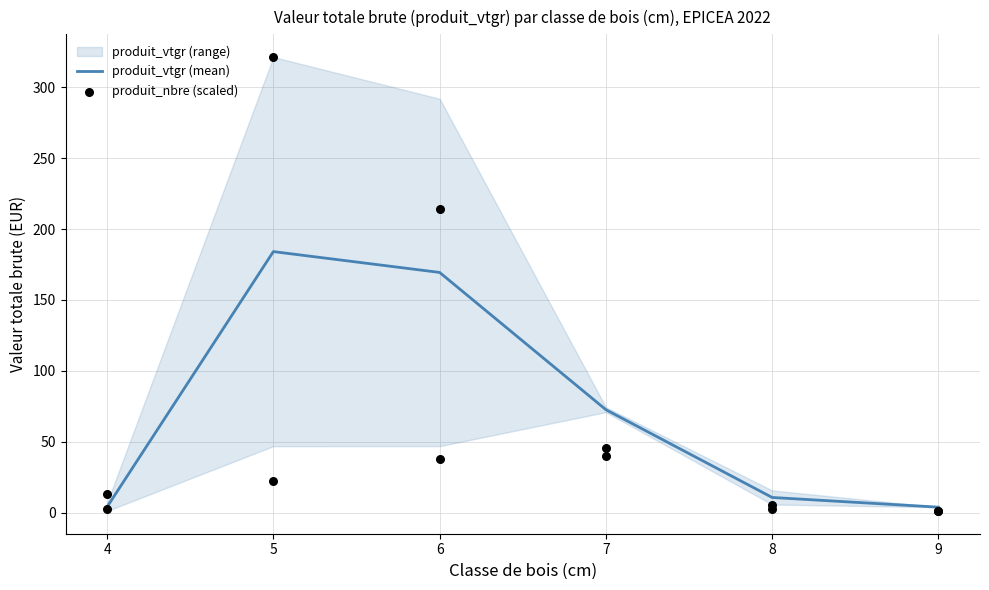

Is the value of produit_vtgr at 8 greater than the value of produit_nbre at 5?

No